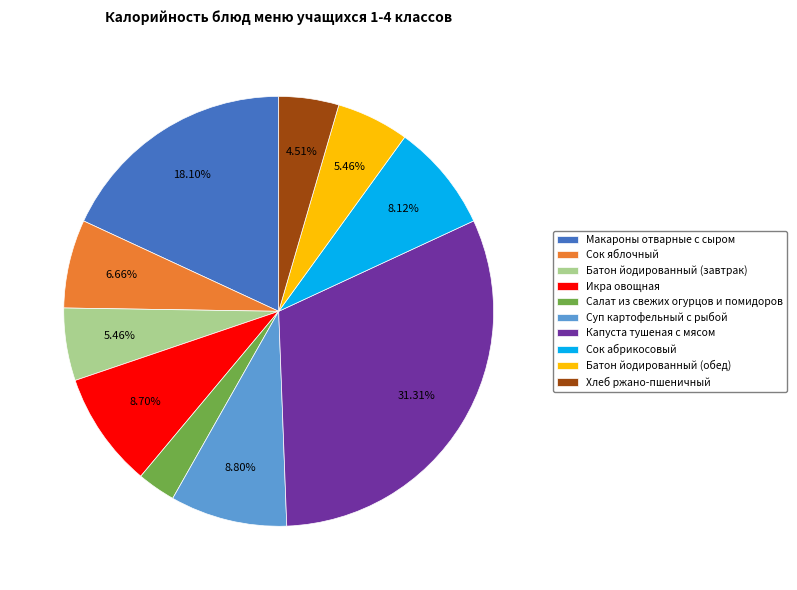

Approximately how many times larger is the value at Сок яблочный compared to Суп картофельный с рыбой?

0.8